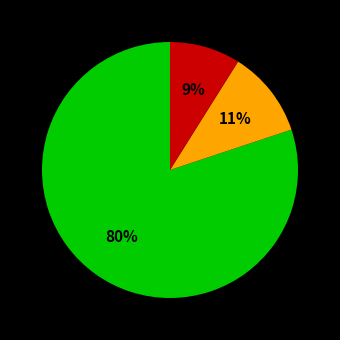

Is there any slice that represents more than half of the pie?

Yes